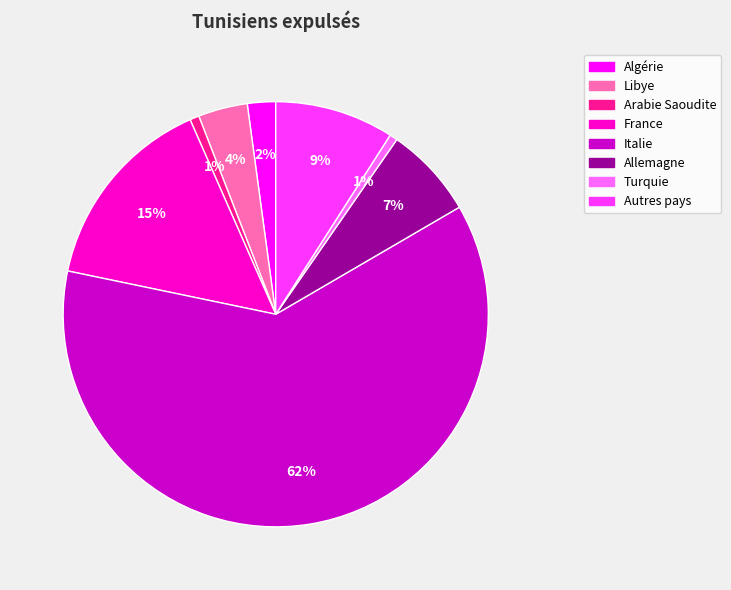

What percentage is the France slice, to the nearest percent?

15%